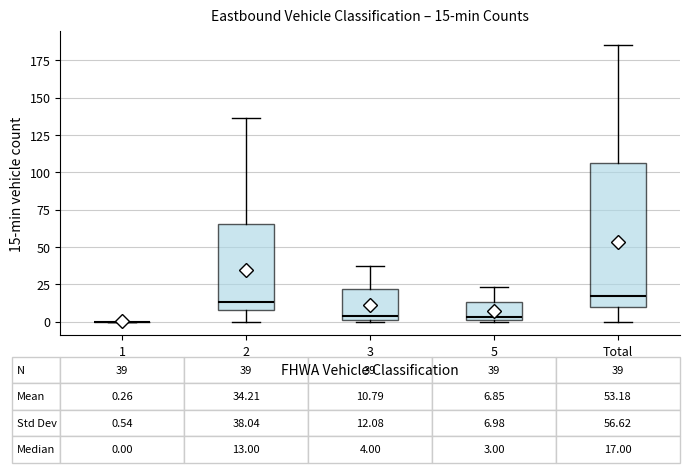

Which box is the tallest, from its lower edge to its upper edge?

Total